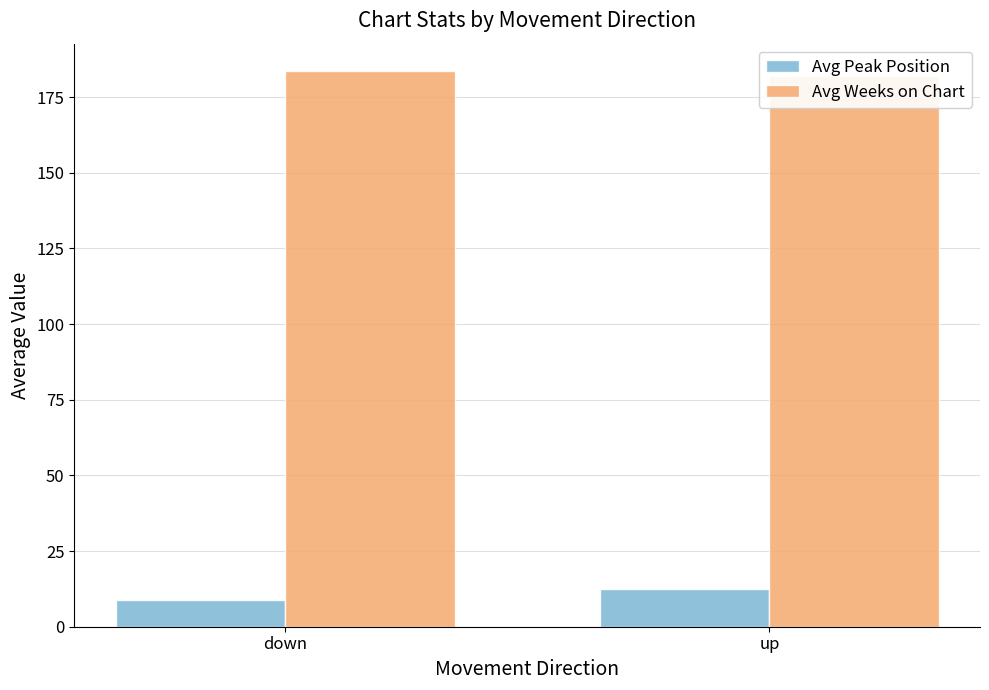

What is the spread (max minus min) of values at down?

174.8